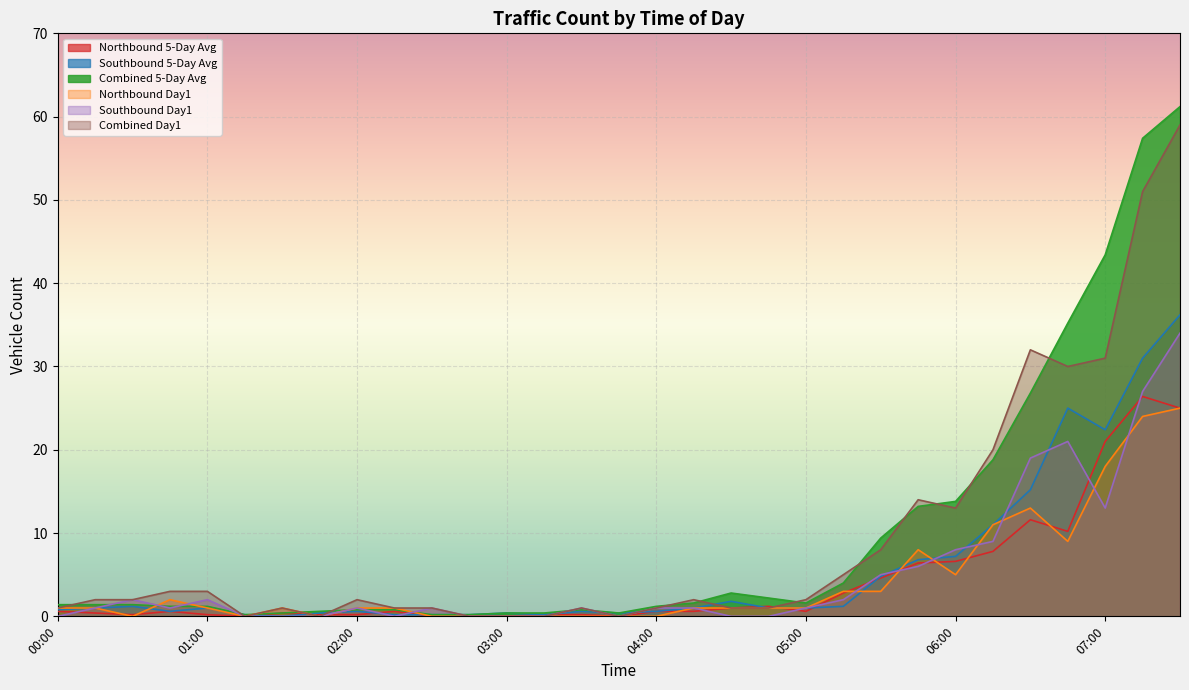

Which series ends up on top after the final intersection of Northbound Day1 and Southbound Day1?

Southbound Day1